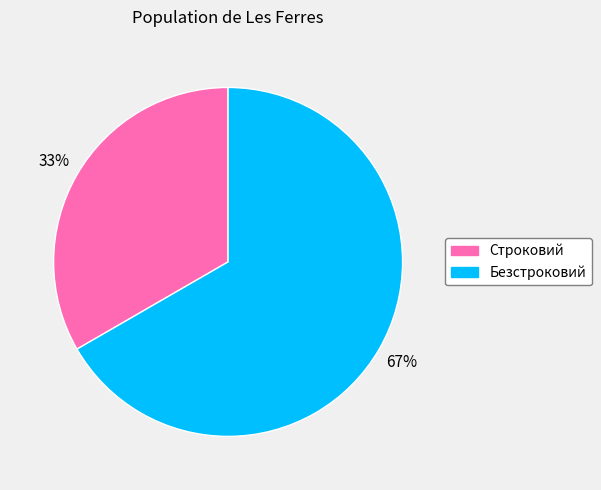

The Безстроковий slice represents 54% of the pie. True or false?

False